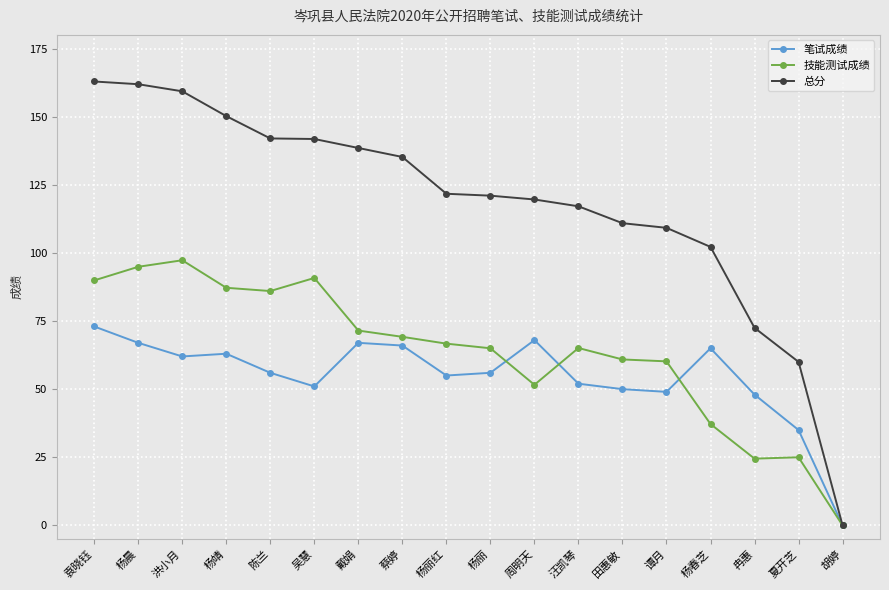

True or false: 技能测试成绩 has more than 2 interior local peaks.

True